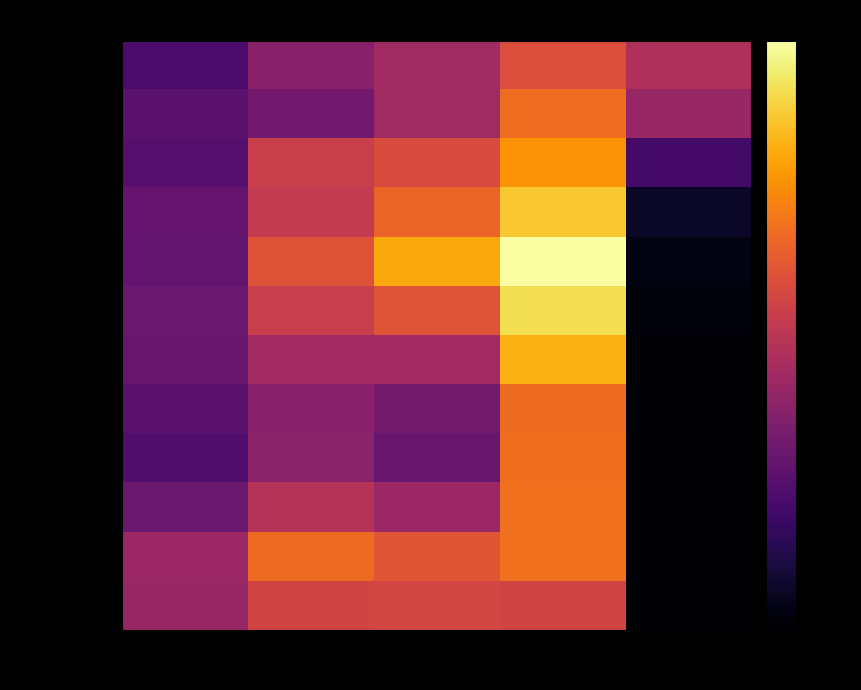

At which category does the chart reach its minimum across all series?

2020